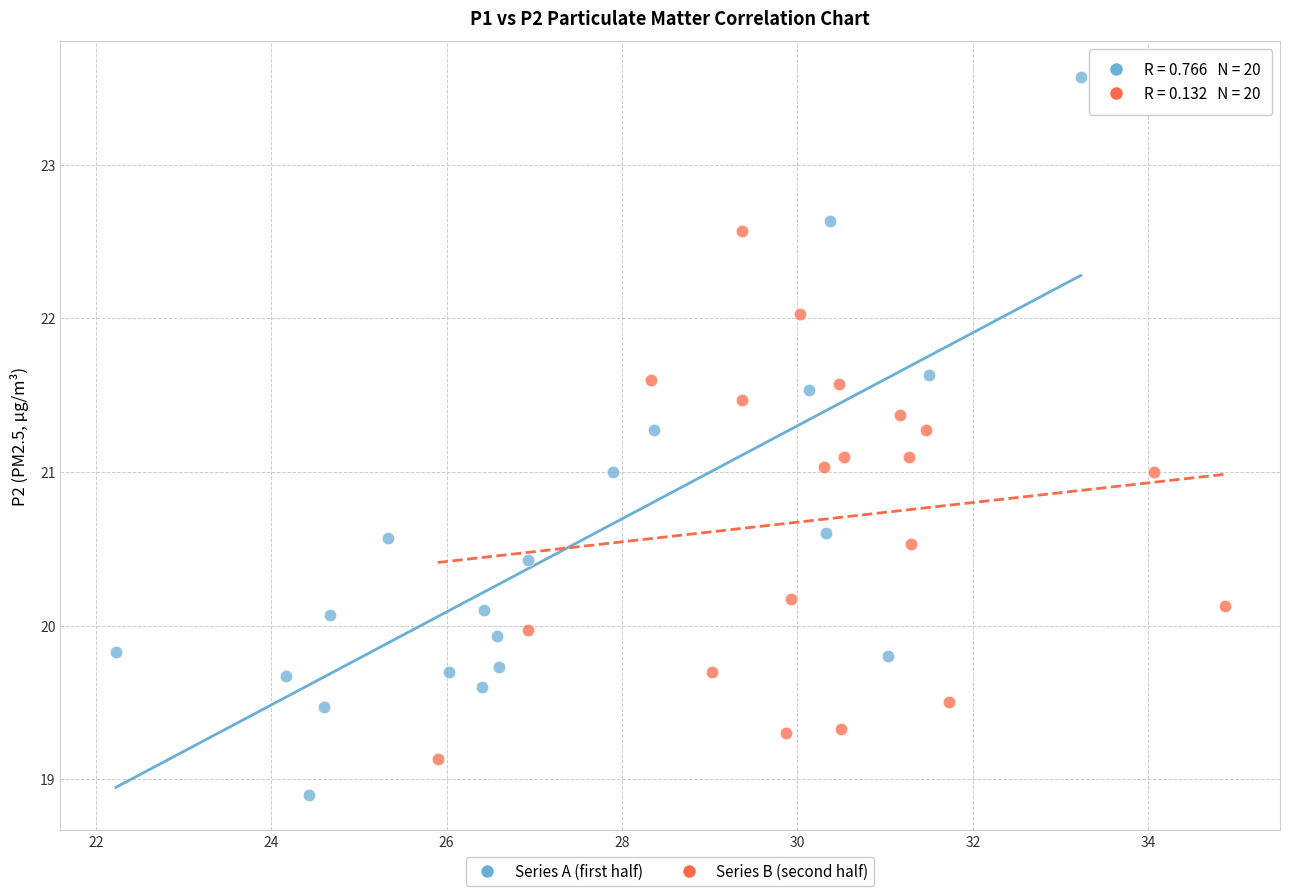

What are all the series names shown in the legend?

Series A (first half), Series B (second half)